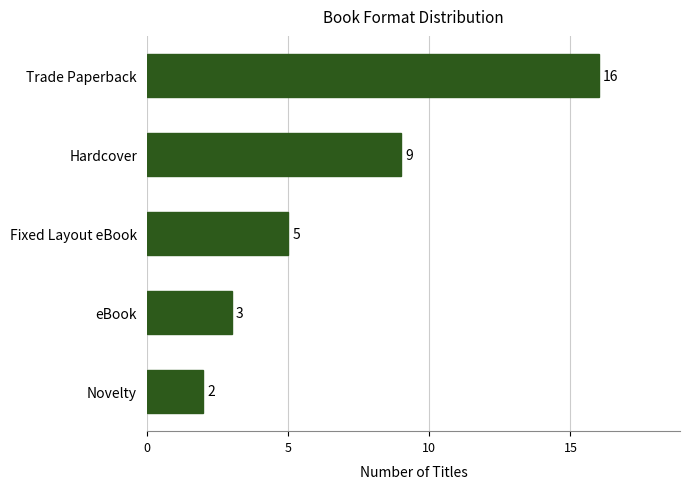

At which label is the value closest to 9?

Hardcover